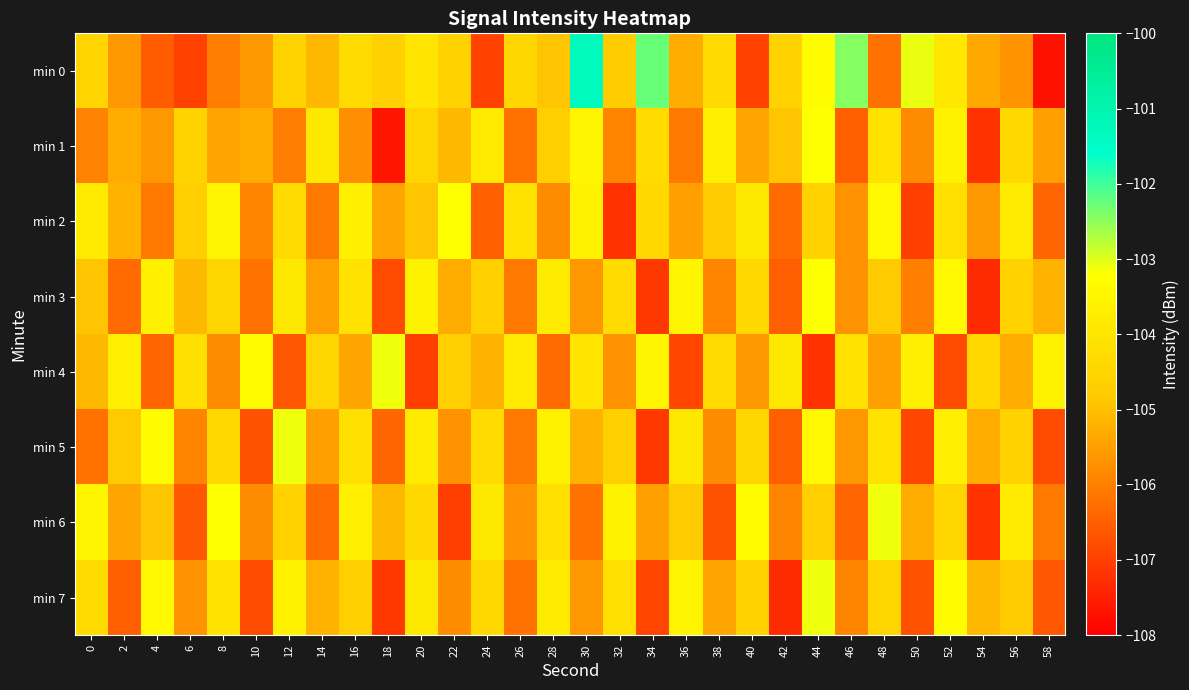

Which category has the lowest value across all series?

58